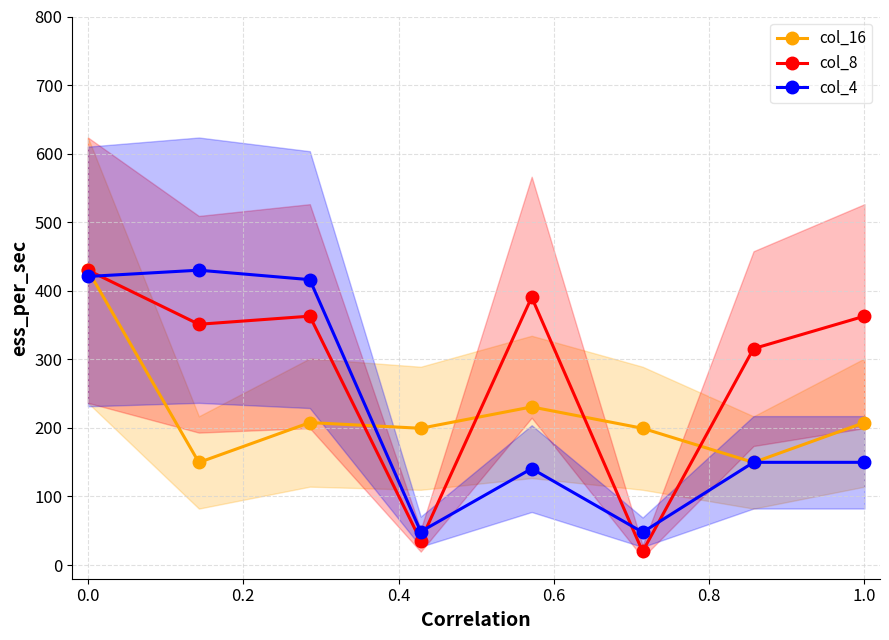

True or false: col_4 and col_8 intersect in this chart.

True